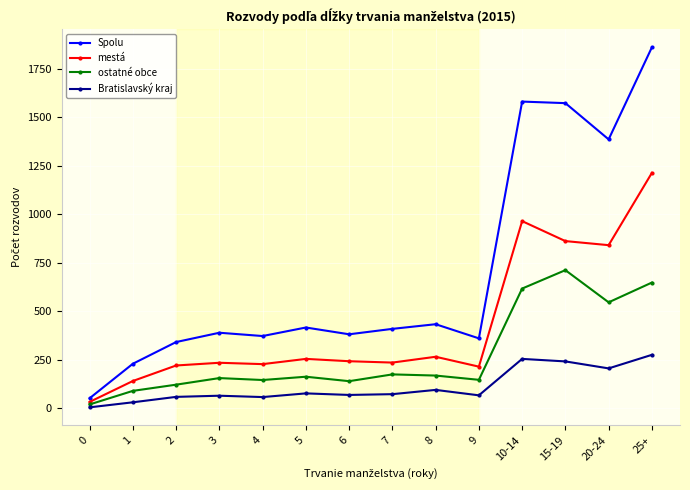

True or false: Bratislavský kraj has more than 0 interior local peaks.

True